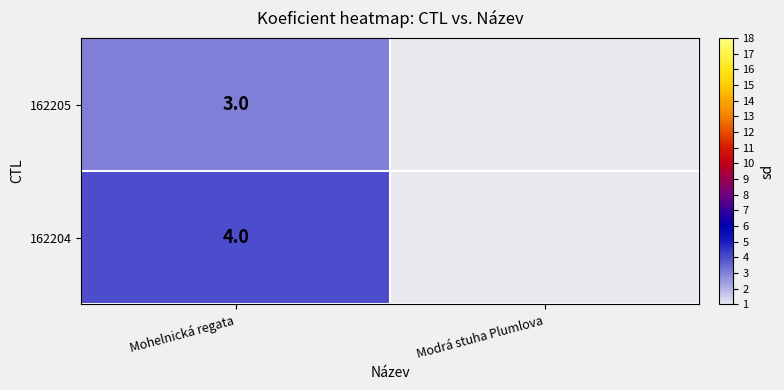

Rank the series at Mohelnická regata from lowest to highest value.

162205, 162204